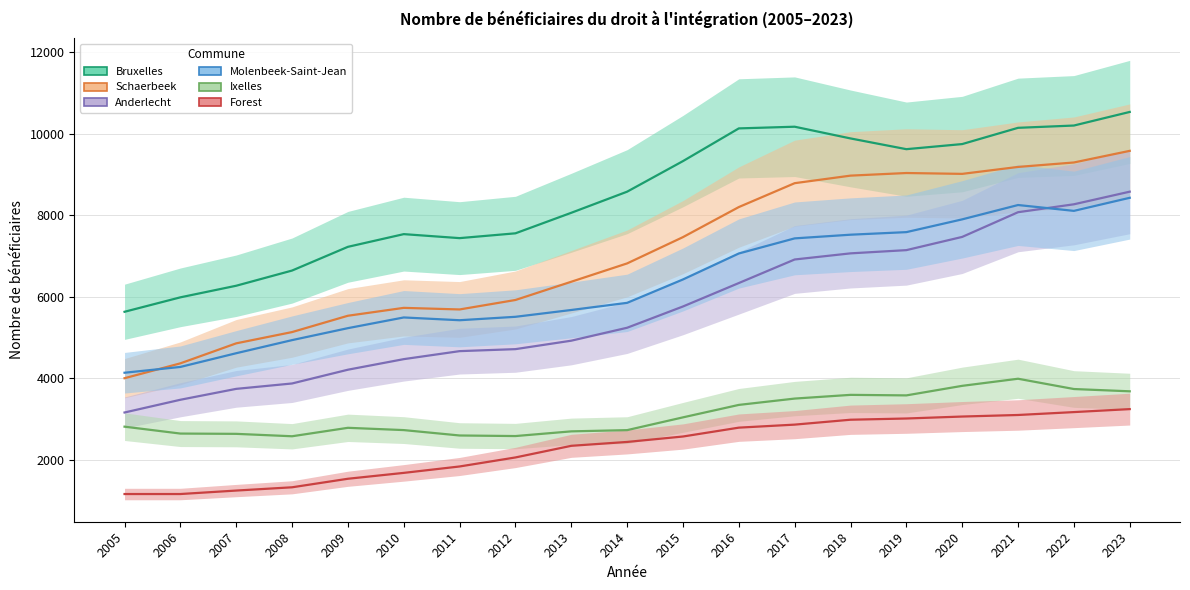

Is the value of Bruxelles at 2017 greater than the value of Ixelles at 2010?

Yes